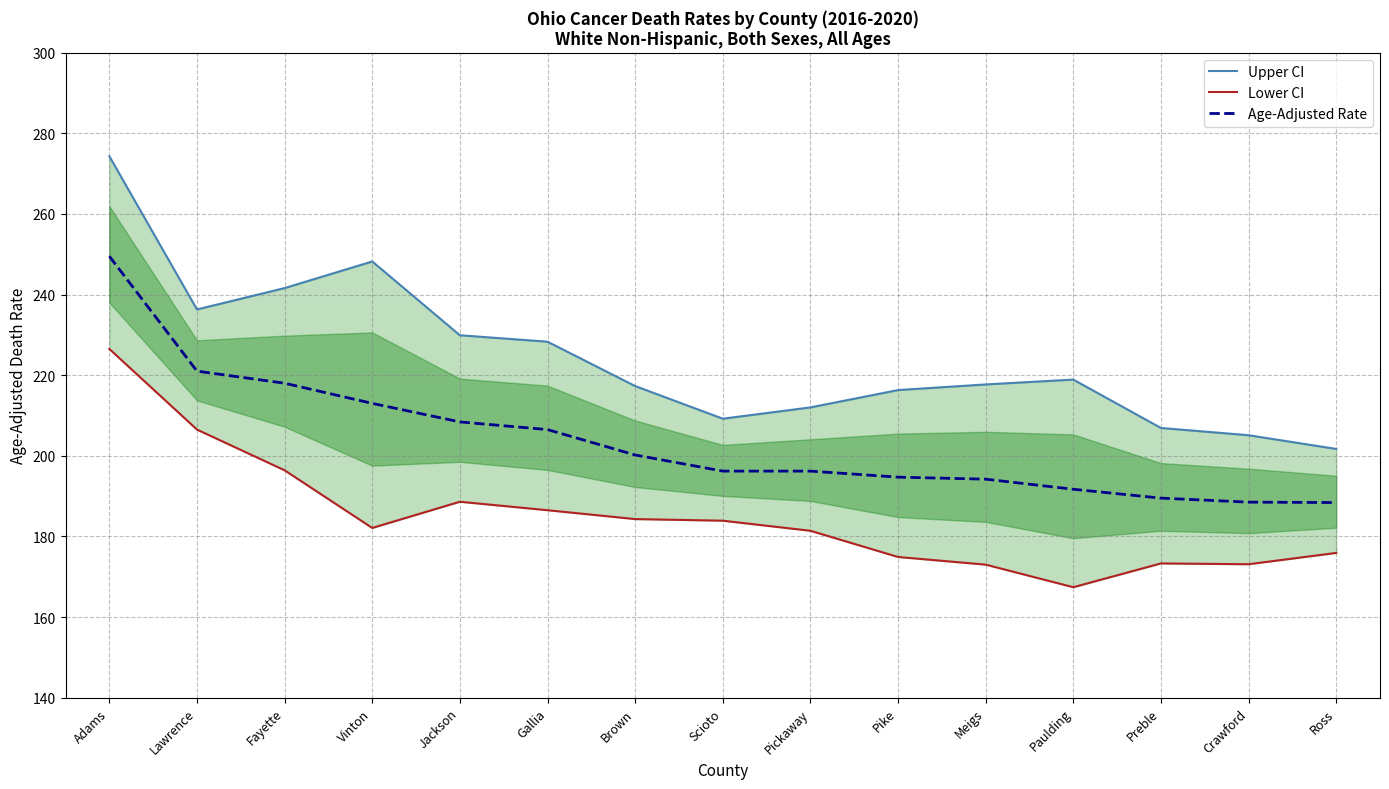

Reading left to right, extract all data points from this chart.

Upper CI: Adams=274.3	Lawrence=236.3	Fayette=241.6	Vinton=248.2	Jackson=229.9	Gallia=228.3	Brown=217.3	Scioto=209.2	Pickaway=212.0	Pike=216.3	Meigs=217.7	Paulding=218.9	Preble=206.9	Crawford=205.1	Ross=201.7
Lower CI: Adams=226.5	Lawrence=206.5	Fayette=196.4	Vinton=182.1	Jackson=188.6	Gallia=186.5	Brown=184.3	Scioto=183.9	Pickaway=181.4	Pike=174.9	Meigs=173.0	Paulding=167.4	Preble=173.3	Crawford=173.1	Ross=175.9
Age-Adjusted Rate: Adams=249.5	Lawrence=221.0	Fayette=218.0	Vinton=213.0	Jackson=208.4	Gallia=206.5	Brown=200.2	Scioto=196.2	Pickaway=196.2	Pike=194.7	Meigs=194.2	Paulding=191.7	Preble=189.5	Crawford=188.5	Ross=188.4